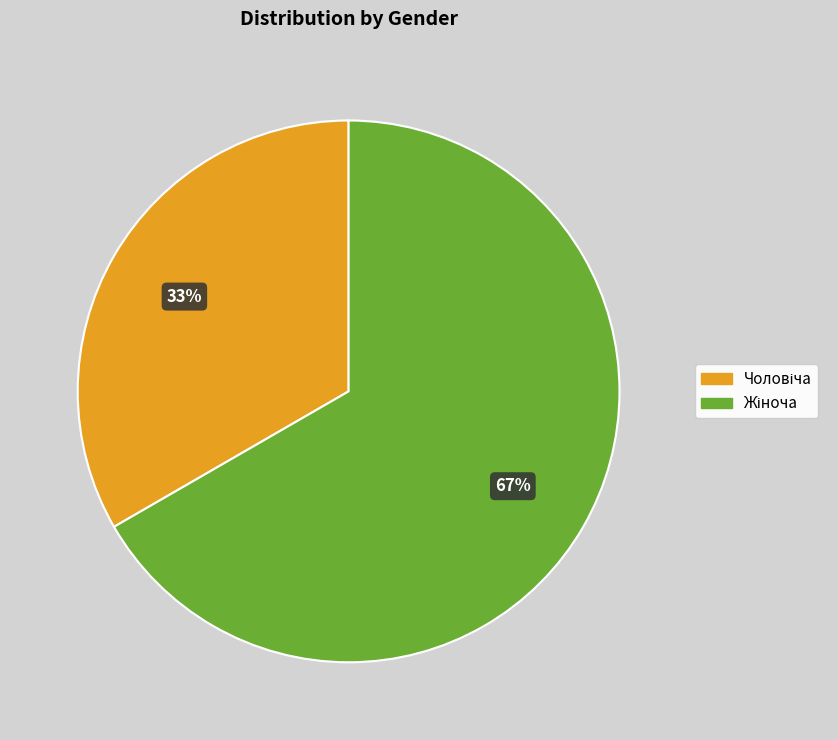

To the nearest percent, what is the average slice percentage?

50%